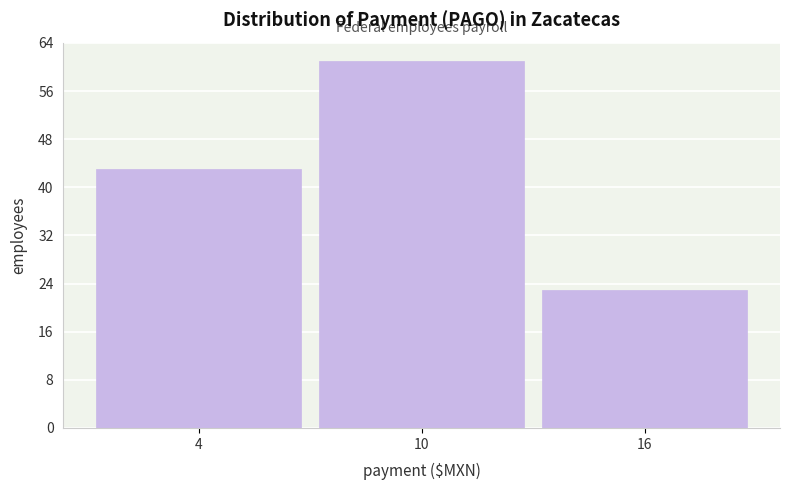

Reading left to right, what are all the values shown in this chart?

4=43	10=61	16=23